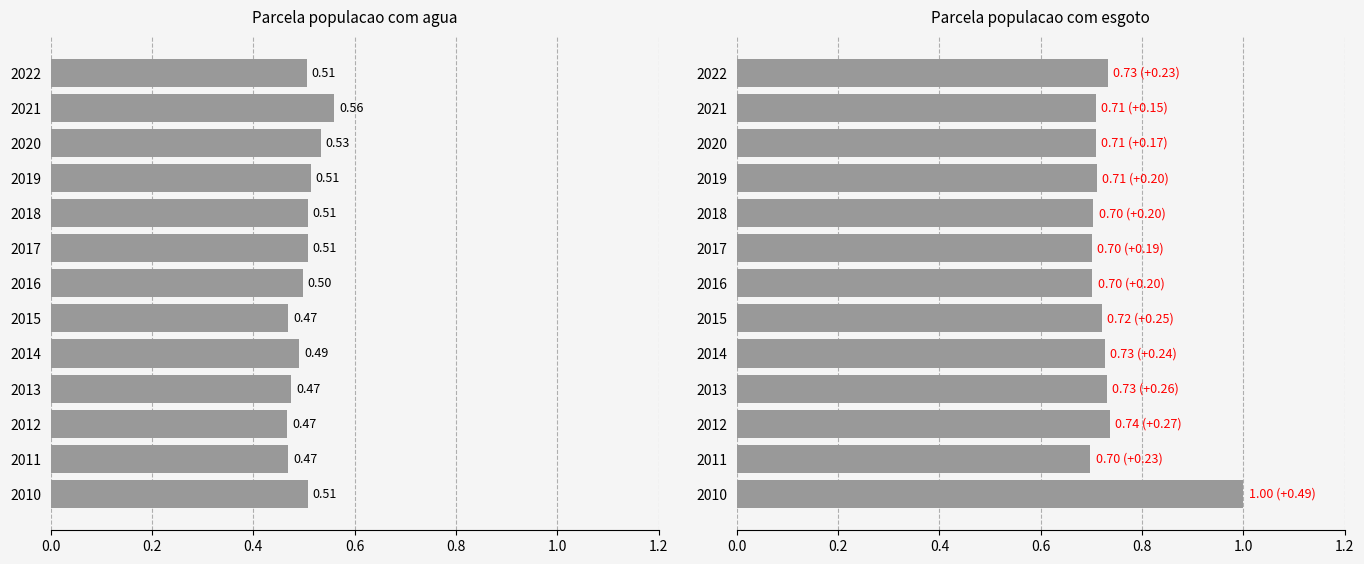

What is the spread (max minus min) of values at 2015?

0.3